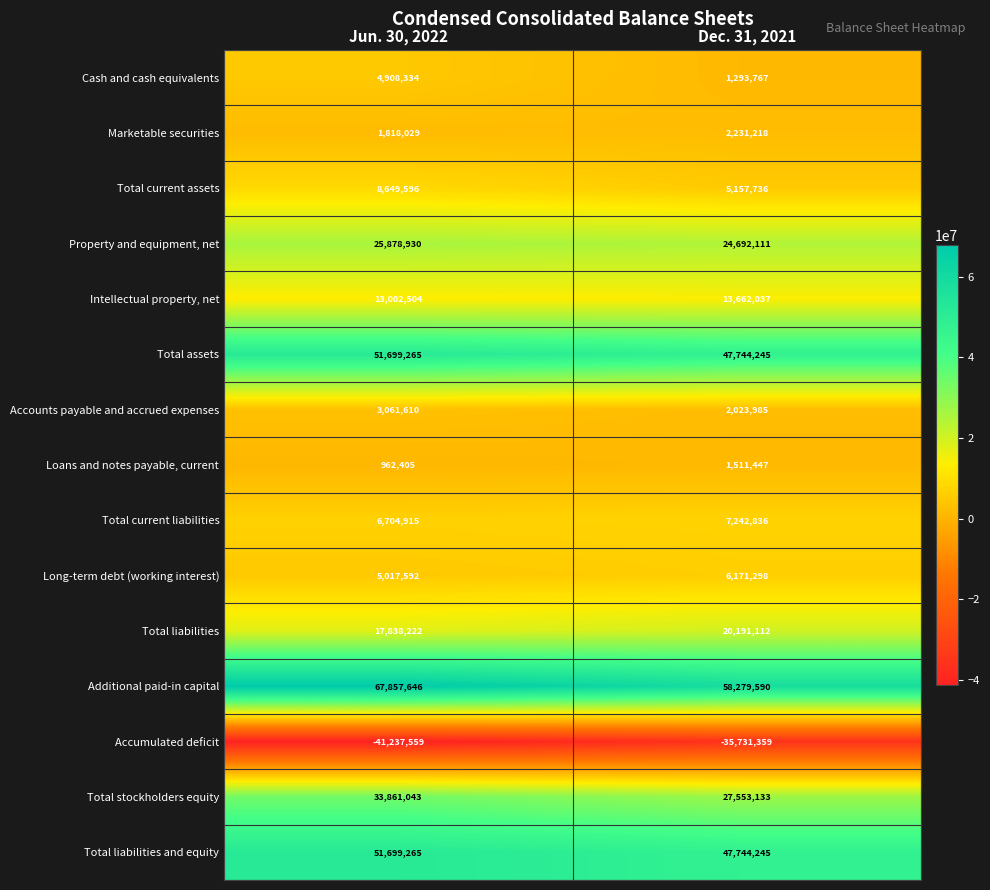

The Additional paid-in capital series shows 58279590 at Dec. 31, 2021. True or false?

True